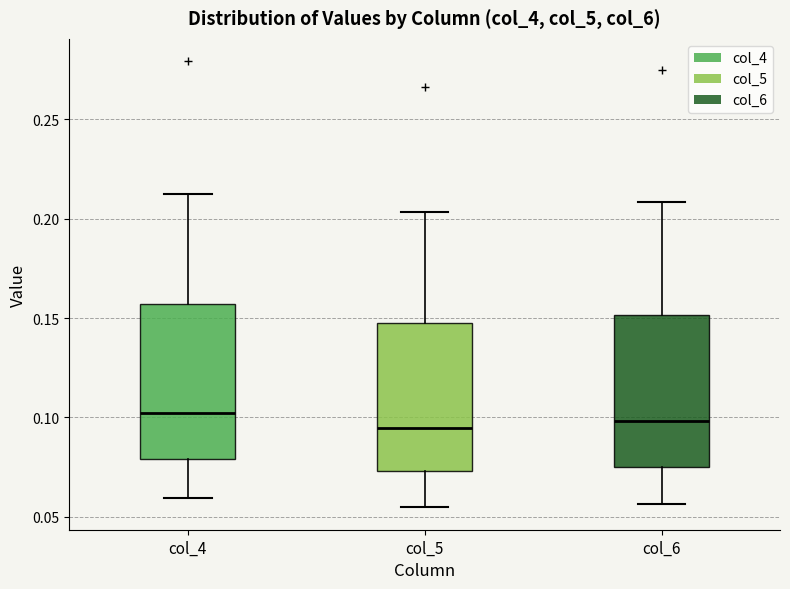

Reading left to right, transcribe this box plot: for each box, give where its median line is, the range the box spans, and where its two whiskers end, as read against the y-axis. The values are not printed on the chart, so give them approximately, as read against the axis.

col_4: median 0.100, box 0.080 to 0.155, whiskers 0.060 to 0.215
col_5: median 0.095, box 0.075 to 0.150, whiskers 0.055 to 0.205
col_6: median 0.100, box 0.075 to 0.150, whiskers 0.055 to 0.210